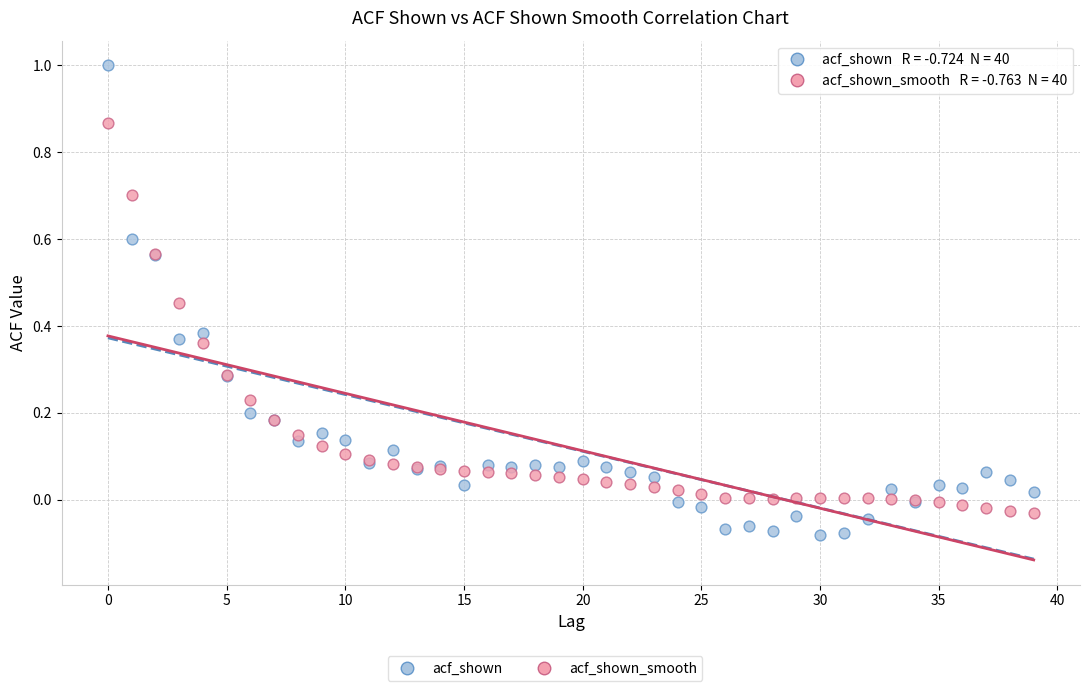

Which series has the widest spread of Y values?

acf_shown